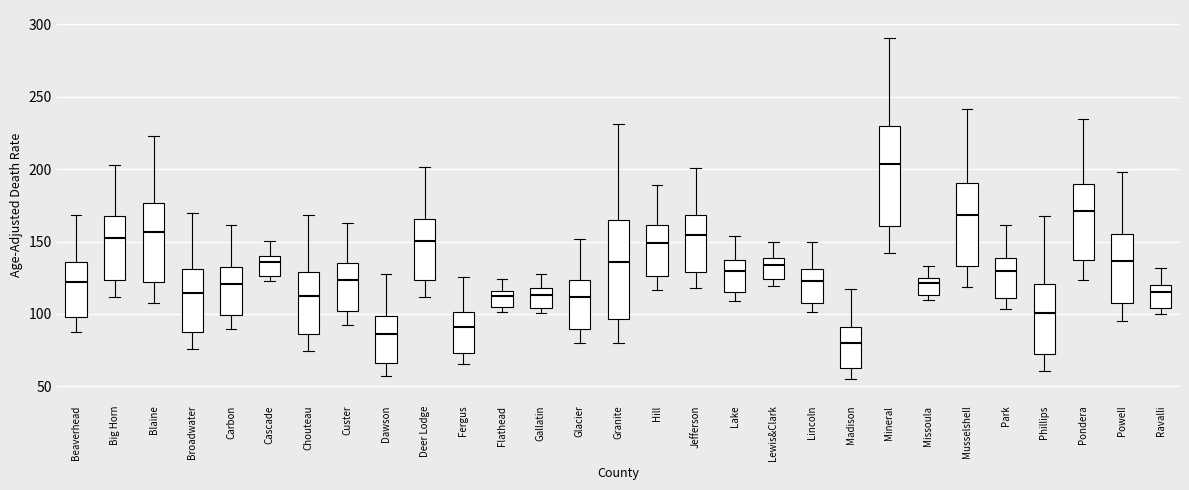

Reading left to right, transcribe this box plot: for each box, give where its median line is, the range the box spans, and where its two whiskers end, as read against the y-axis. The values are not printed on the chart, so give them approximately, as read against the axis.

Beaverhead: median 120, box 100 to 135, whiskers 90 to 170
Big Horn: median 150, box 125 to 165, whiskers 110 to 205
Blaine: median 155, box 120 to 175, whiskers 105 to 225
Broadwater: median 115, box 85 to 130, whiskers 75 to 170
Carbon: median 120, box 100 to 135, whiskers 90 to 160
Cascade: median 135, box 125 to 140, whiskers 120 to 150
Chouteau: median 115, box 85 to 130, whiskers 75 to 170
Custer: median 125, box 100 to 135, whiskers 95 to 165
Dawson: median 85, box 65 to 100, whiskers 55 to 130
Deer Lodge: median 150, box 125 to 165, whiskers 110 to 200
Fergus: median 90, box 75 to 100, whiskers 65 to 125
Flathead: median 110, box 105 to 115, whiskers 100 to 125
Gallatin: median 115, box 105 to 120, whiskers 100 to 130
Glacier: median 110, box 90 to 125, whiskers 80 to 150
Granite: median 135, box 95 to 165, whiskers 80 to 230
Hill: median 150, box 125 to 160, whiskers 115 to 190
Jefferson: median 155, box 130 to 170, whiskers 120 to 200
Lake: median 130, box 115 to 135, whiskers 110 to 155
Lewis&Clark: median 135, box 125 to 140, whiskers 120 to 150
Lincoln: median 125, box 110 to 130, whiskers 100 to 150
Madison: median 80, box 60 to 90, whiskers 55 to 115
Mineral: median 205, box 160 to 230, whiskers 140 to 290
Missoula: median 120, box 115 to 125, whiskers 110 to 135
Musselshell: median 170, box 135 to 190, whiskers 120 to 240
Park: median 130, box 110 to 140, whiskers 105 to 160
Phillips: median 100, box 75 to 120, whiskers 60 to 170
Pondera: median 170, box 135 to 190, whiskers 125 to 235
Powell: median 135, box 105 to 155, whiskers 95 to 200
Ravalli: median 115, box 105 to 120, whiskers 100 to 130